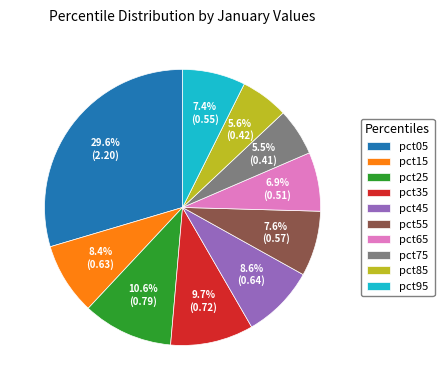

Count the number of slices in the pie.

10